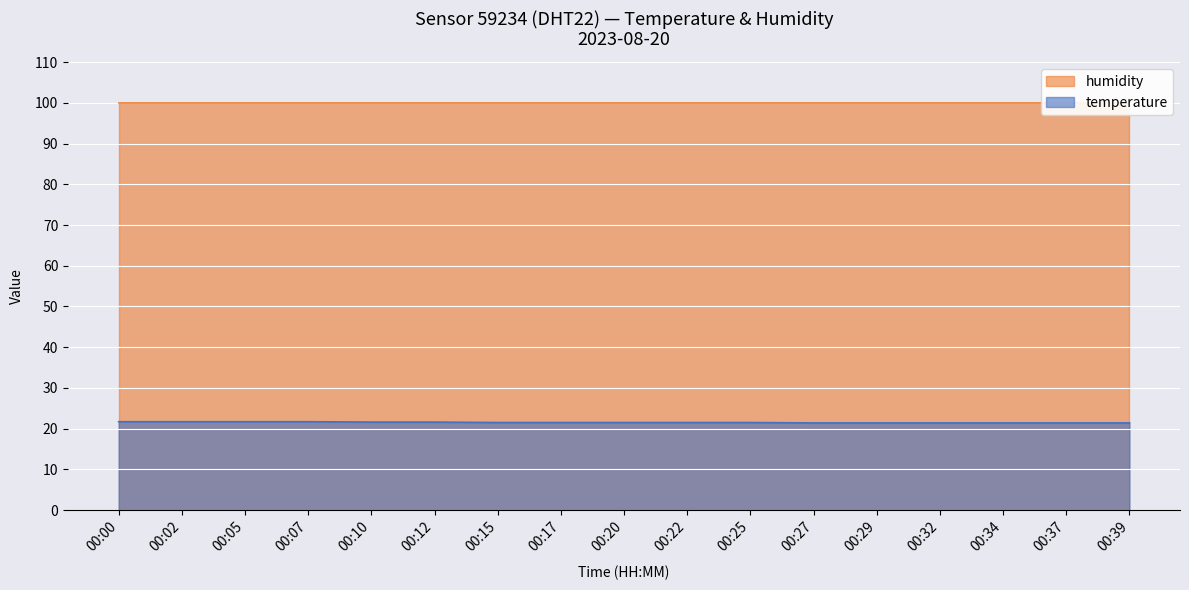

What is the value of the 14th point from the left?

21.4